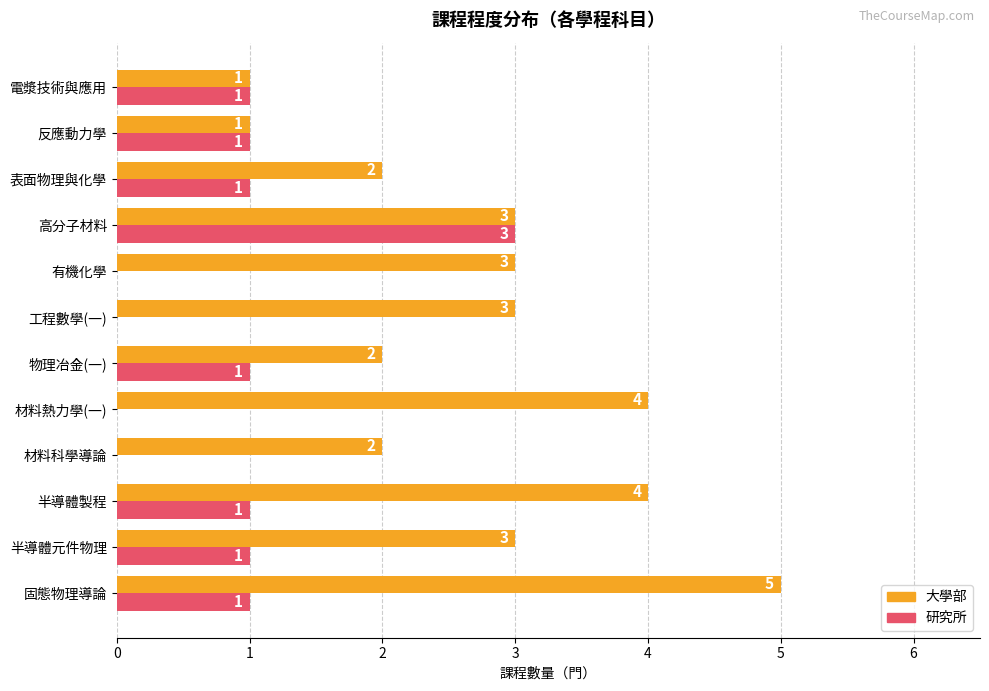

Which series has the largest total across all categories?

大學部